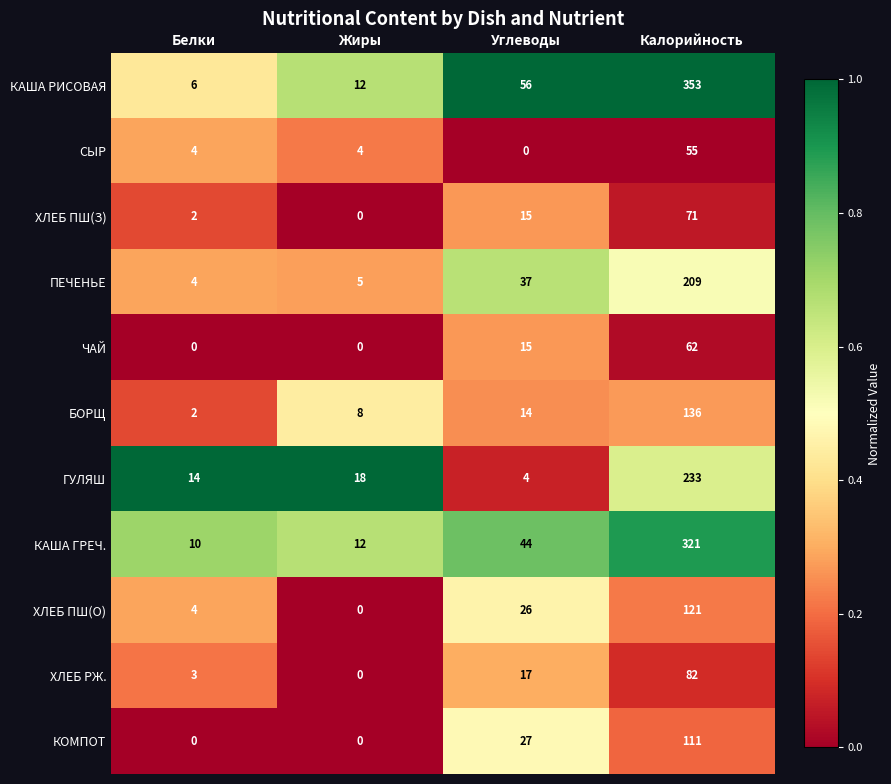

At Калорийность, list the series in order from largest to smallest.

КАША РИСОВАЯ, КАША ГРЕЧ., ГУЛЯШ, ПЕЧЕНЬЕ, БОРЩ, ХЛЕБ ПШ(О), КОМПОТ, ХЛЕБ РЖ., ХЛЕБ ПШ(З), ЧАЙ, СЫР